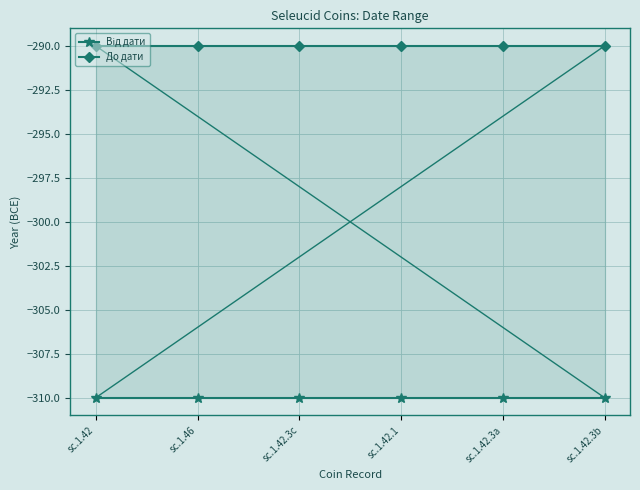

Read the Від дати value at sc.1.46.

-310